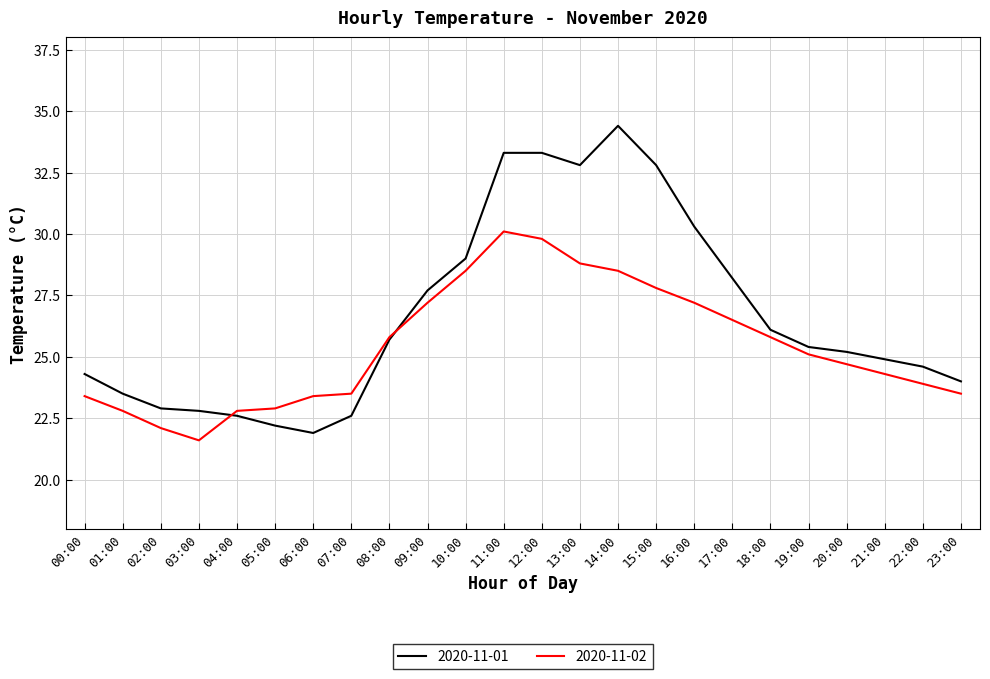

Reading left to right, what are all the values shown in this chart?

2020-11-01: 24.3	23.5	22.9	22.8	22.6	22.2	21.9	22.6	25.7	27.7	29.0	33.3	33.3	32.8	34.4	32.8	30.3	28.2	26.1	25.4	25.2	24.9	24.6	24.0
2020-11-02: 23.4	22.8	22.1	21.6	22.8	22.9	23.4	23.5	25.8	27.2	28.5	30.1	29.8	28.8	28.5	27.8	27.2	26.5	25.8	25.1	24.7	24.3	23.9	23.5